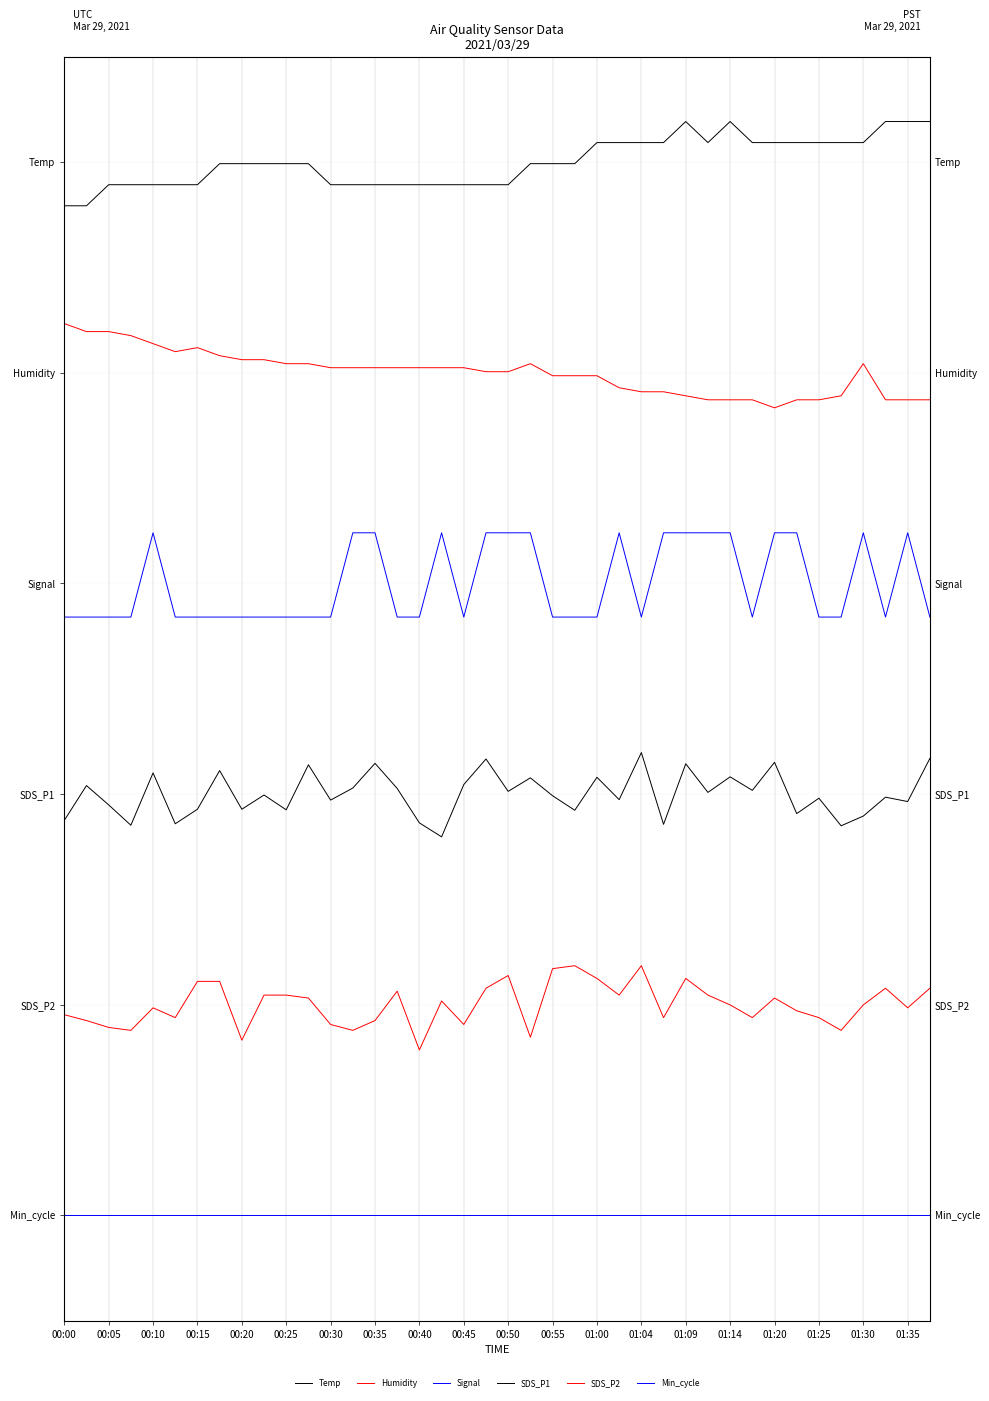

What is the difference between the highest and lowest values at 25?

5.1